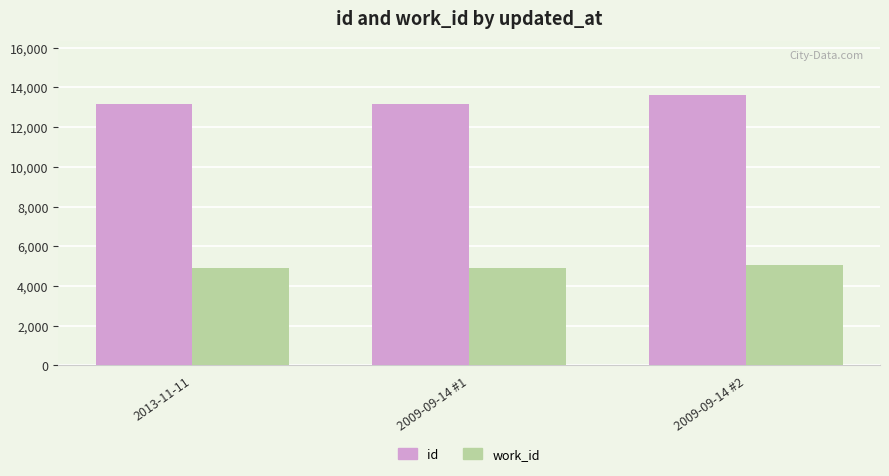

What is the sum of all work_id values?

14854